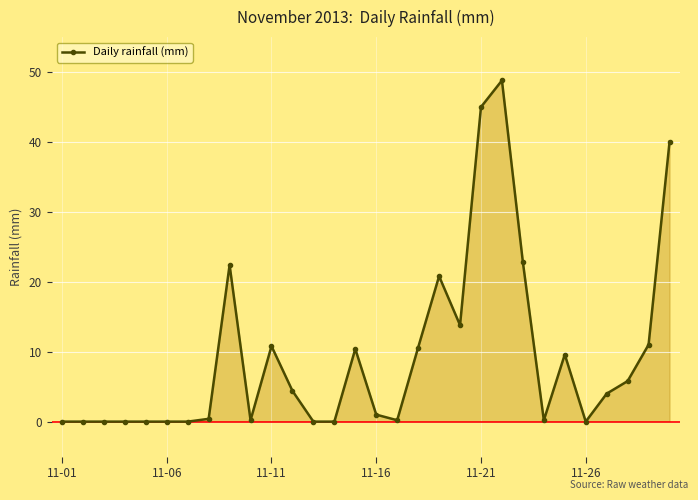

What is the value of the 27th point from the left?

4.0